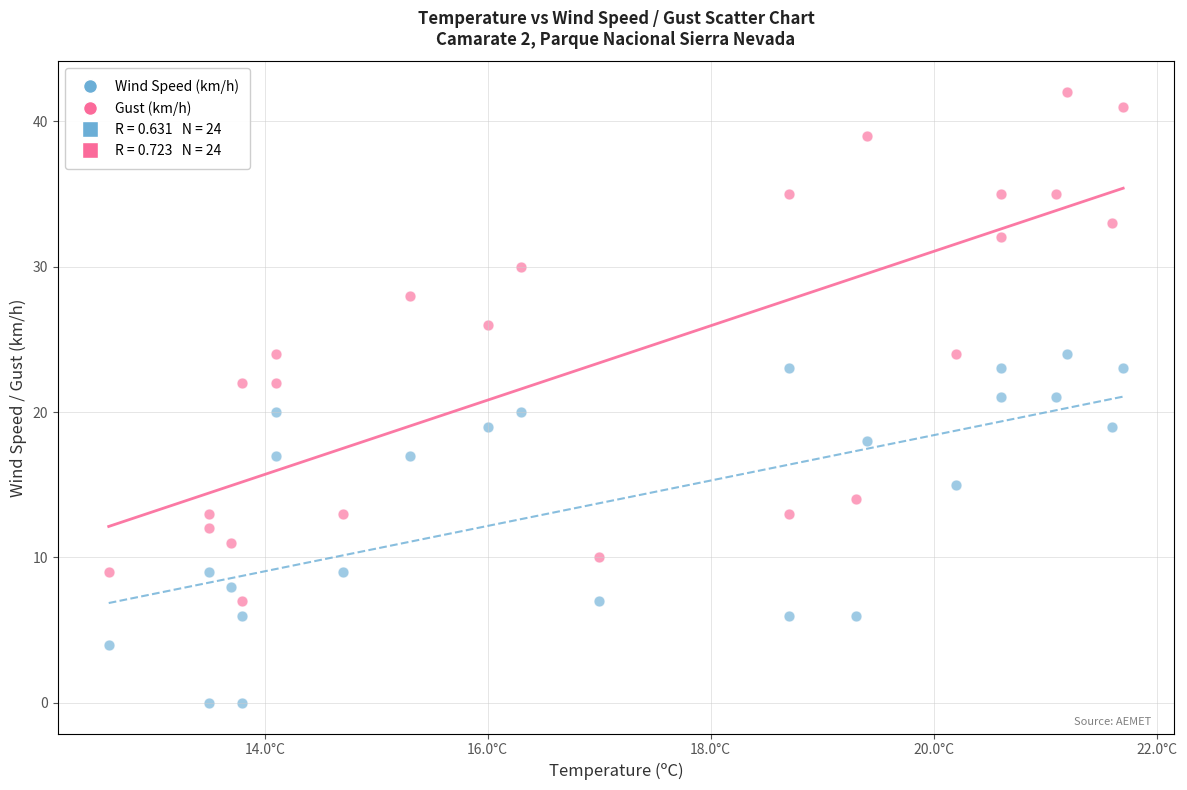

Which series reaches the minimum Y coordinate?

Wind Speed (km/h)